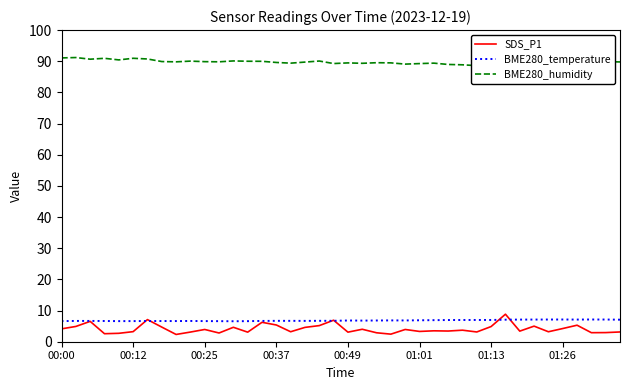

How many interior local peaks does the BME280_temperature series have?

5